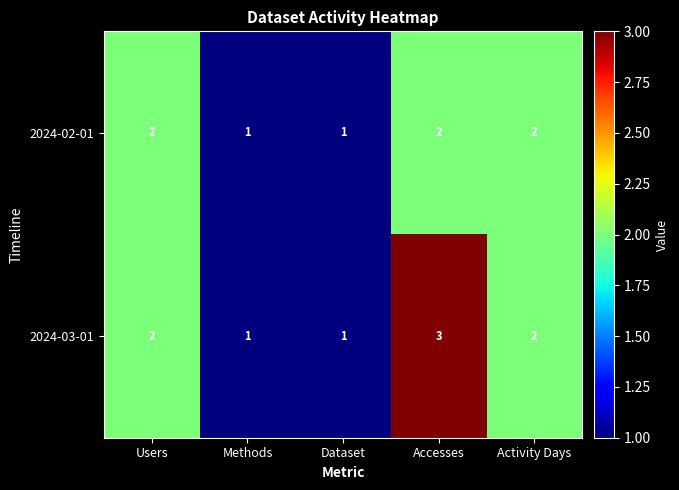

List the series in order of their overall mean, highest first.

2024-03-01, 2024-02-01